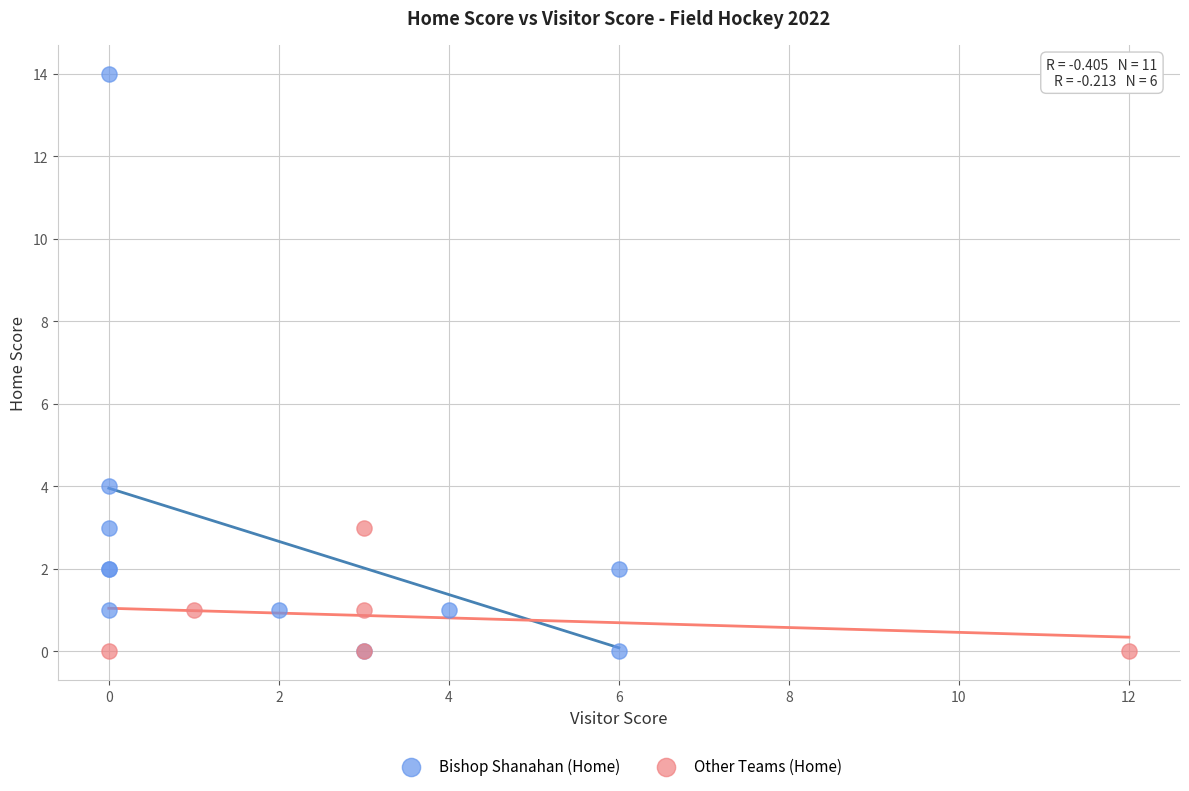

What are all the series names shown in the legend?

Bishop Shanahan (Home), Other Teams (Home)